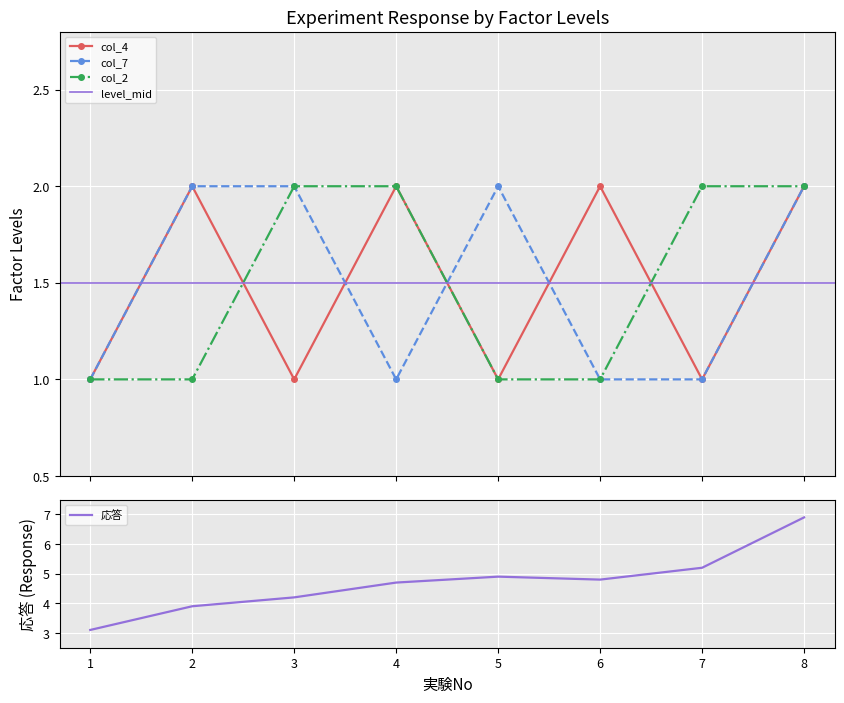

True or false: col_2 has more than 0 interior local peaks.

False